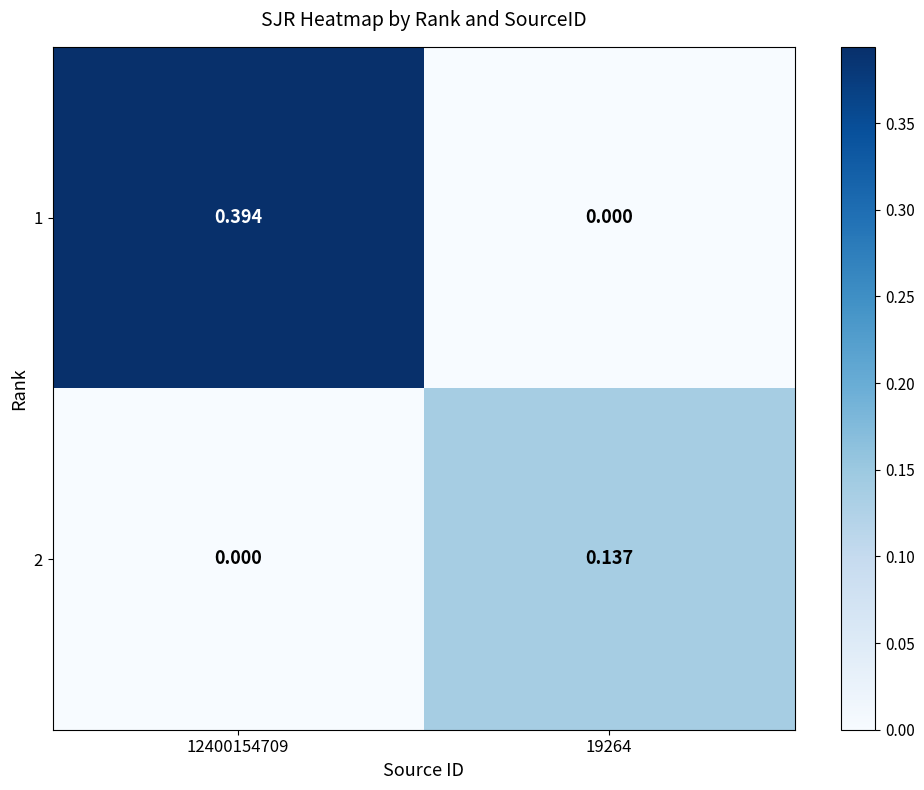

Is the value of 1 at 12400154709 greater than the value of 2 at 19264?

Yes